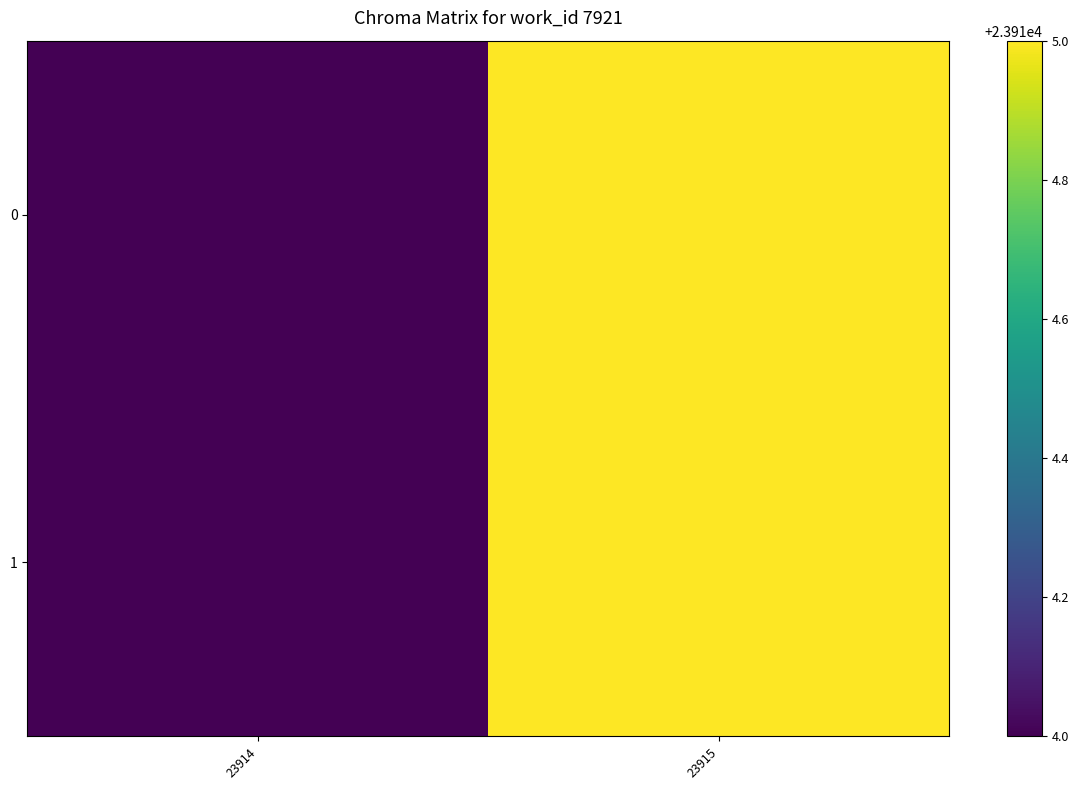

What is the maximum value shown in the chart?

23915